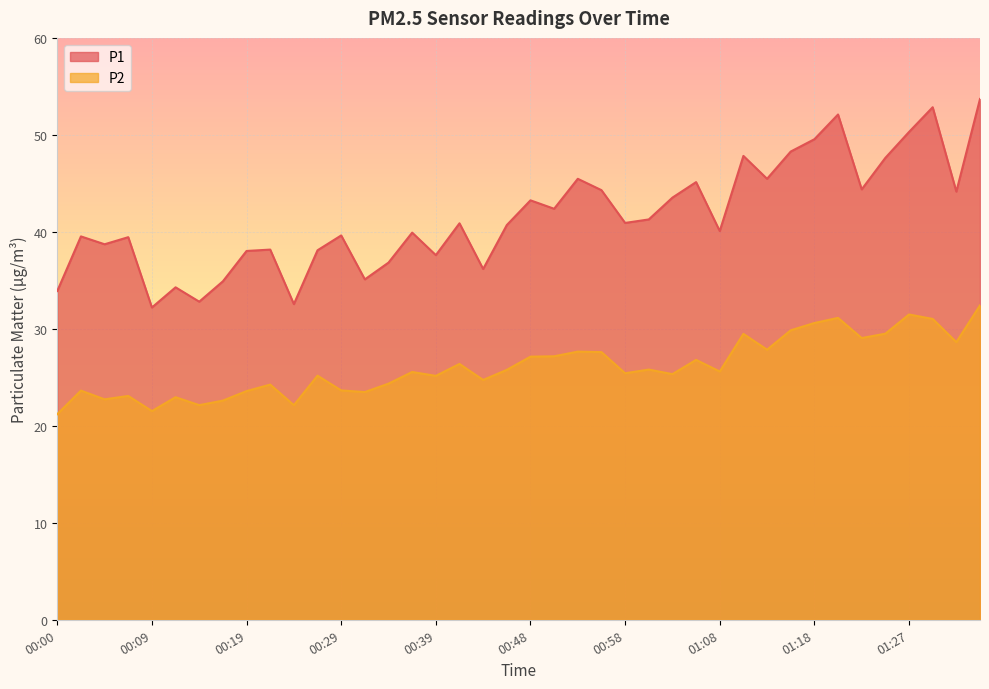

Is it true that P2 equals 31.1 at 01:20?

True